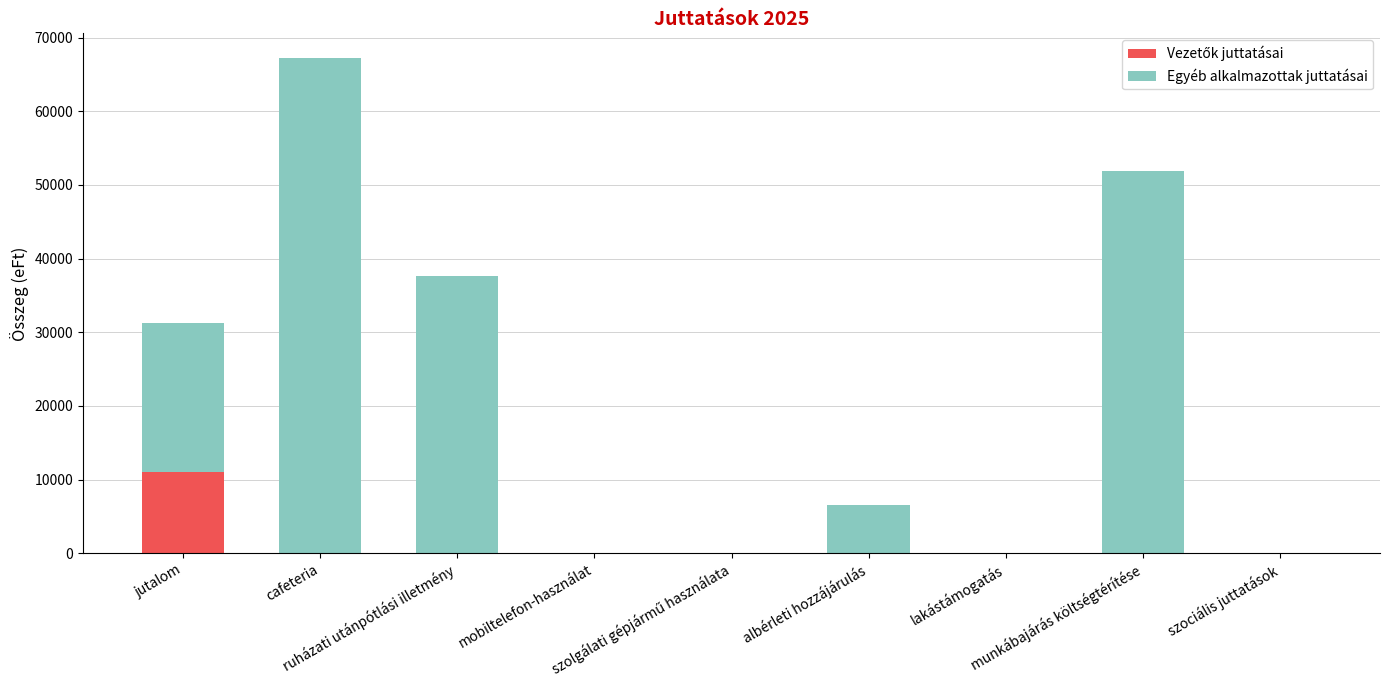

Read the Egyéb alkalmazottak juttatásai value at ruházati utánpótlási illetmény, to the nearest 100.

37700